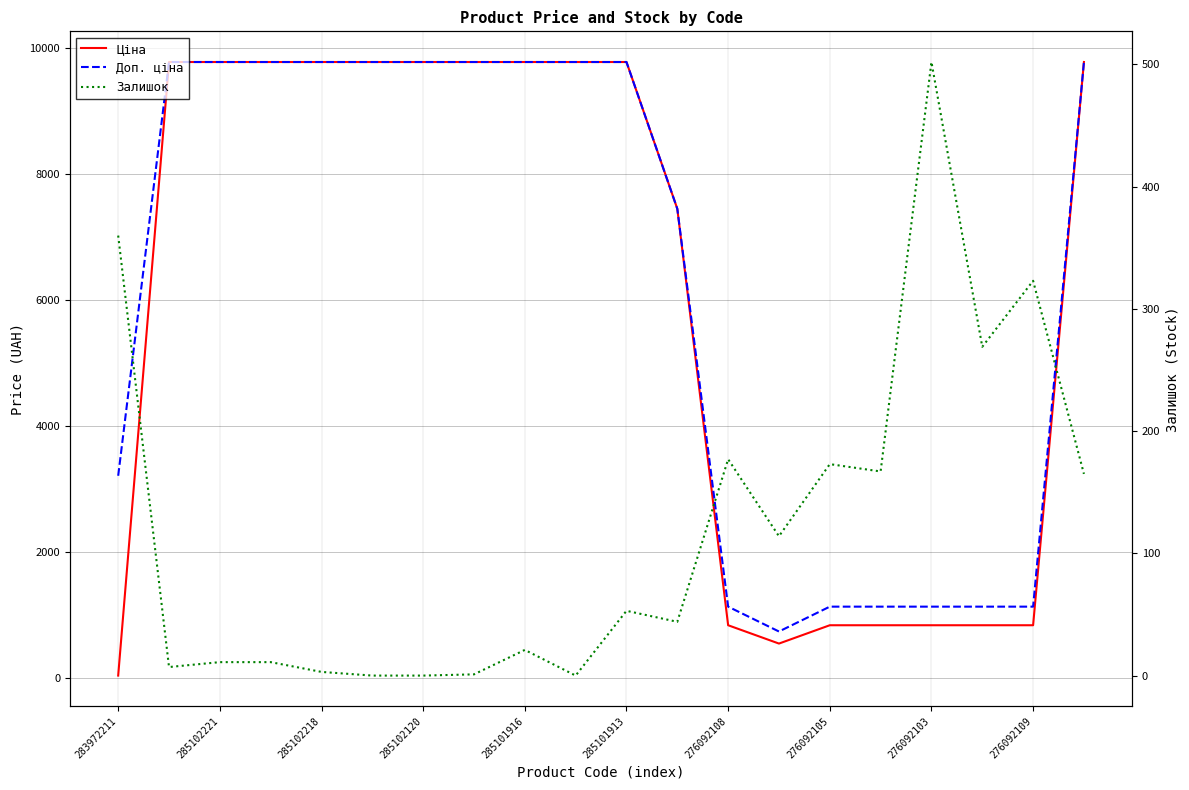

How many lines are shown in the chart?

3